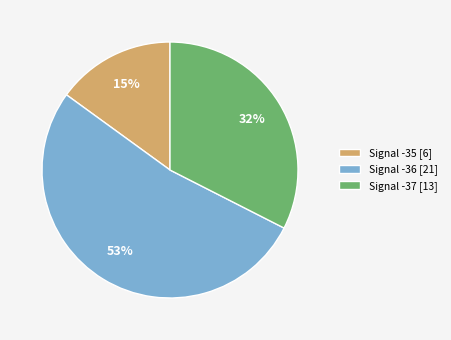

Approximately how many times larger is the value at Signal -37 [13] compared to Signal -36 [21]?

0.6